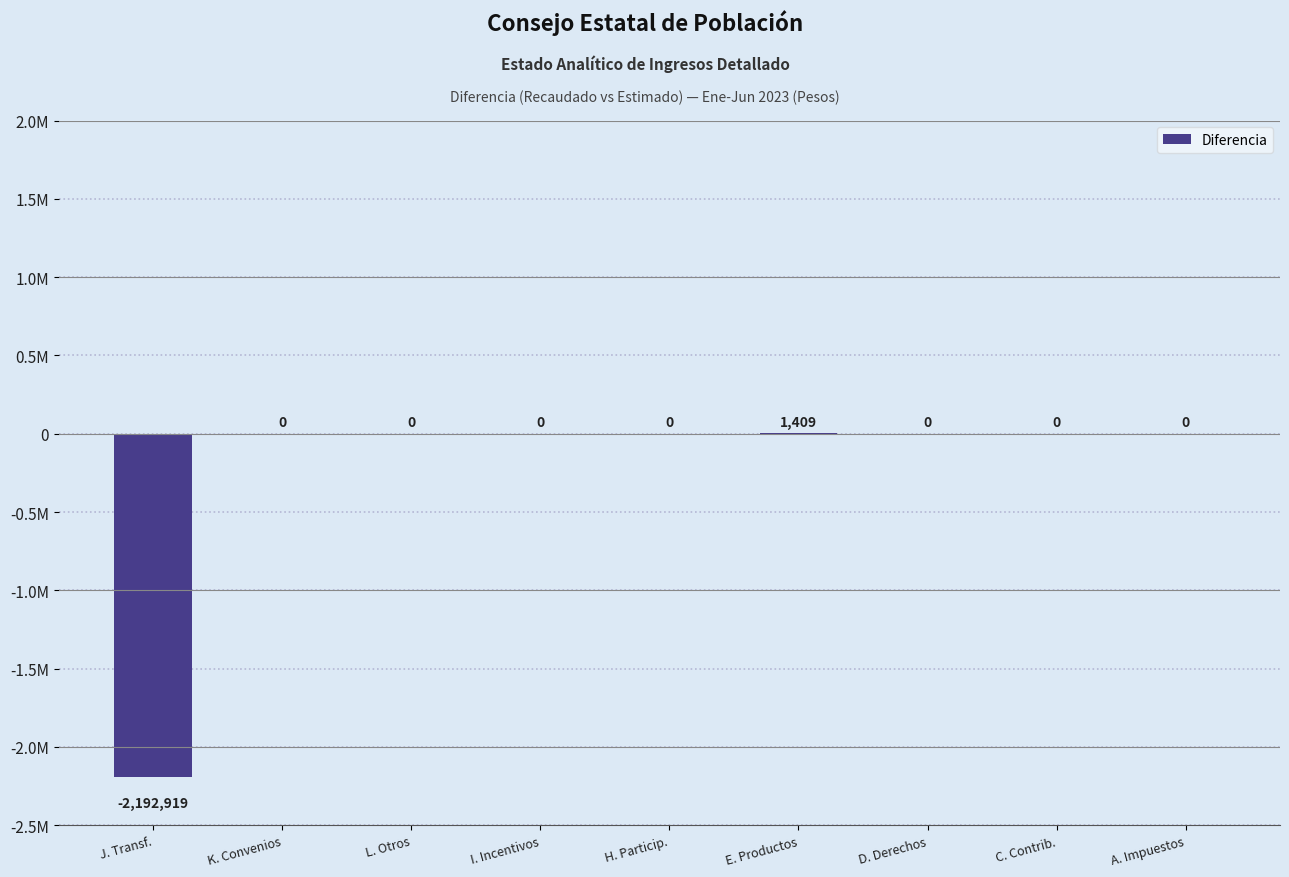

Are the bars horizontal?

No